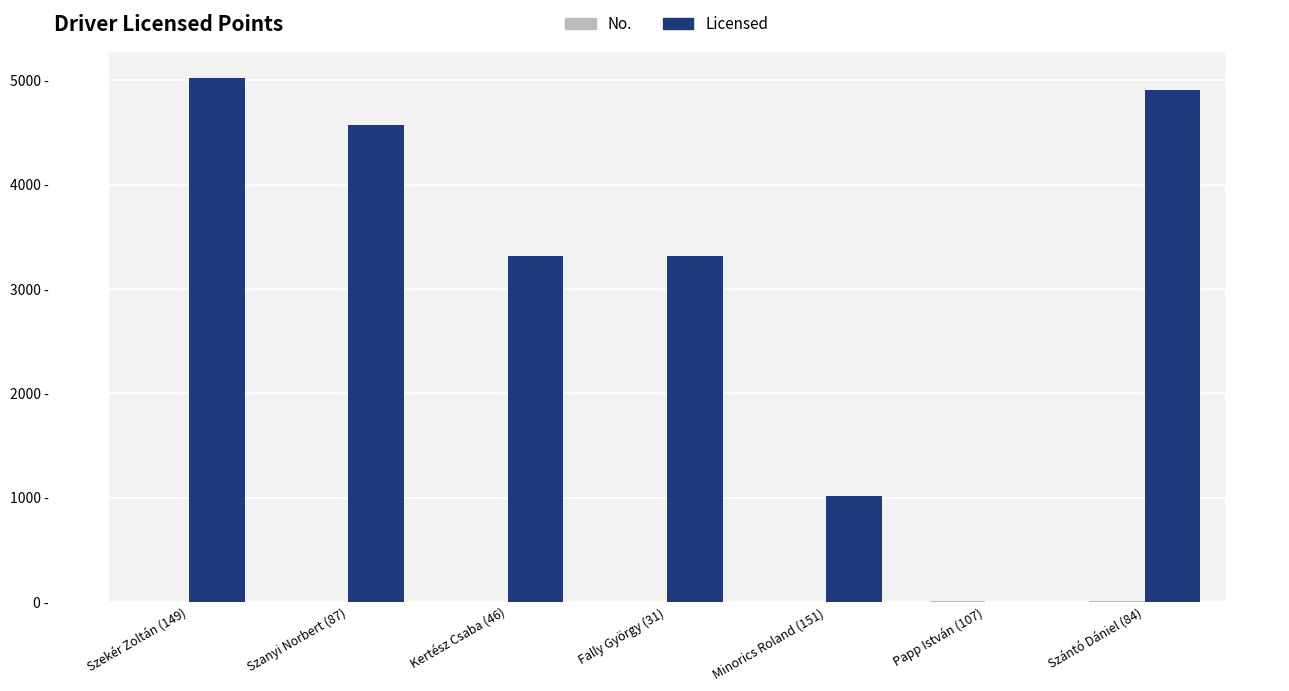

What is the label of the 3rd bar from the right?

Minorics Roland (151)